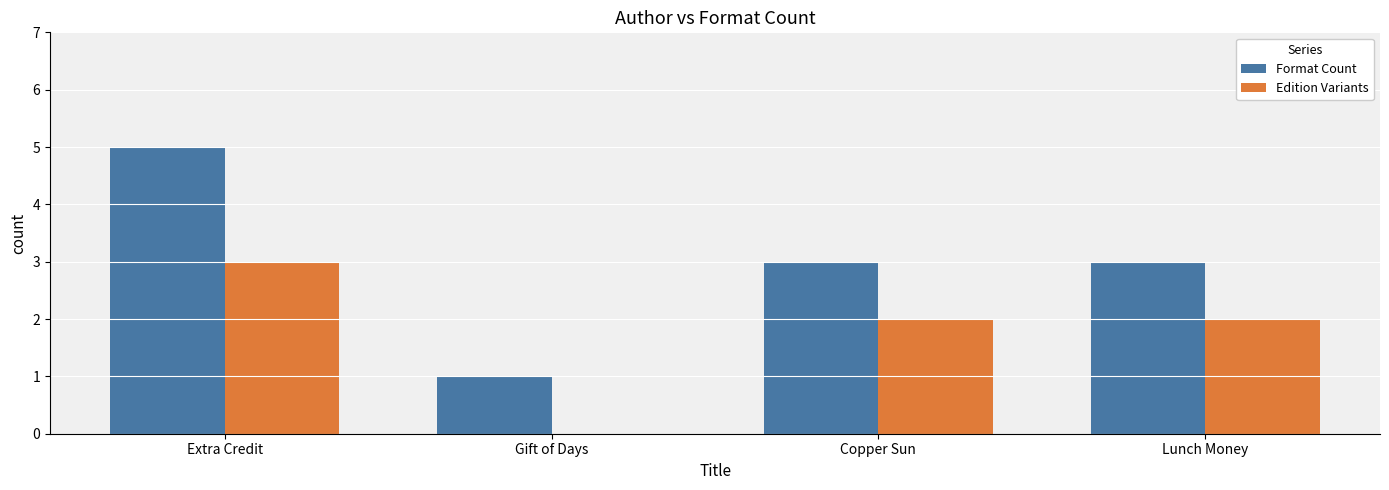

What is the average value of the Format Count series?

3